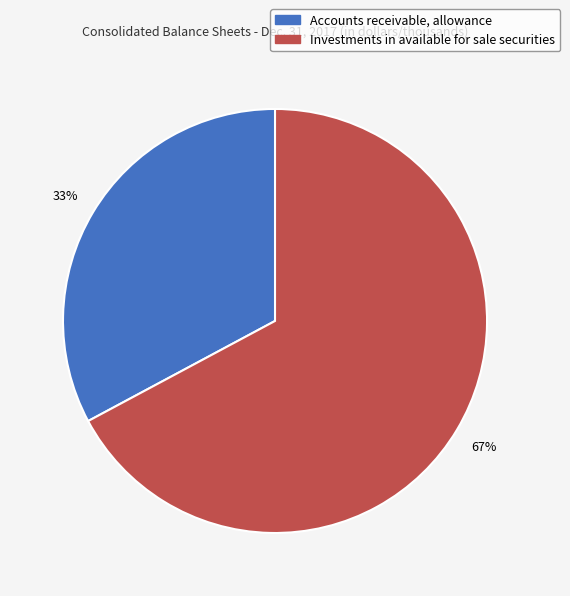

Is Investments in available for sale securities the majority of the pie?

Yes